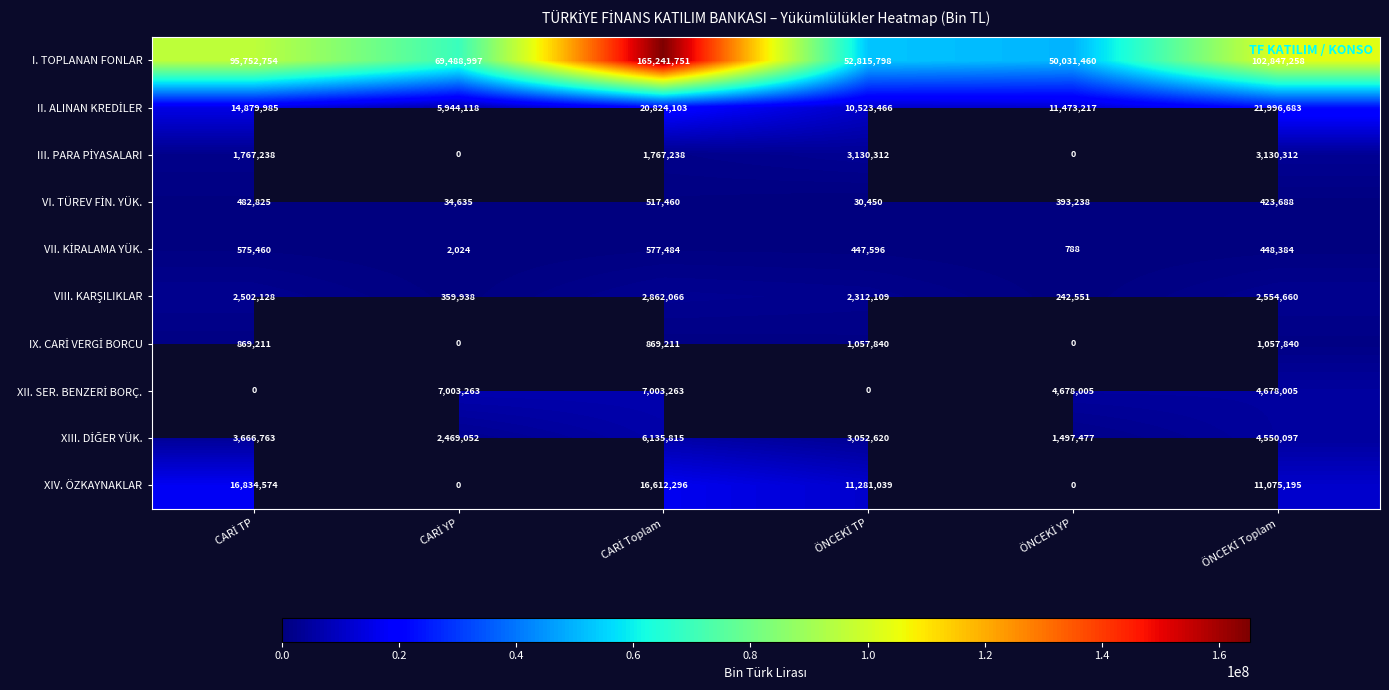

What is the sum of all I. TOPLANAN FONLAR values?

536178018